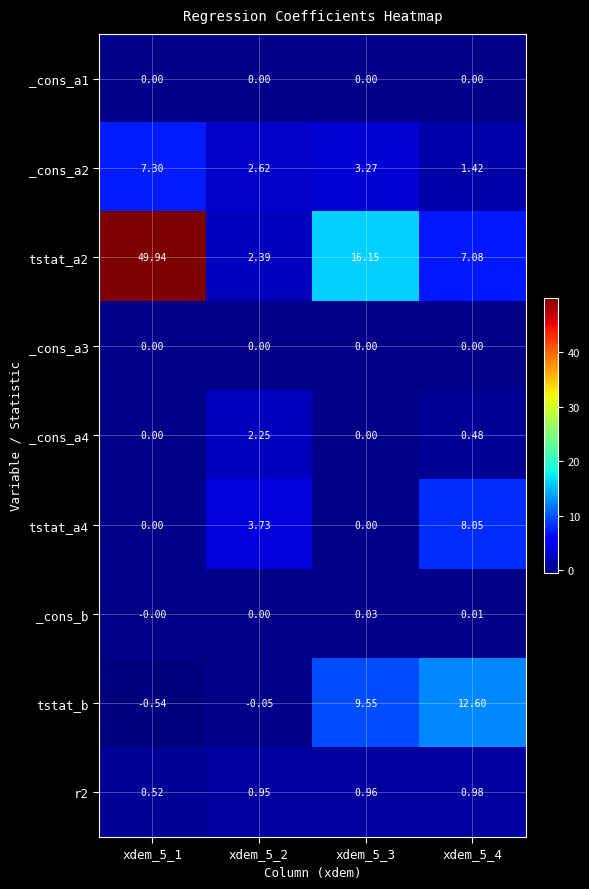

At which category is the sum across all series the highest?

xdem_5_1